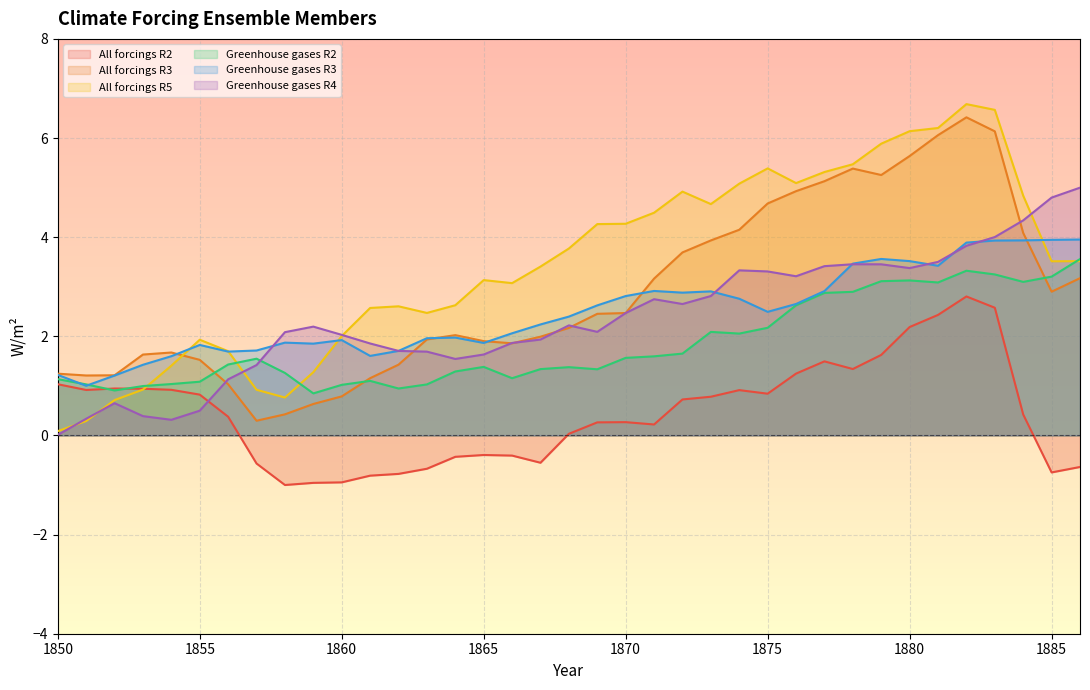

How many values in the All forcings R3 series are below 2?

17